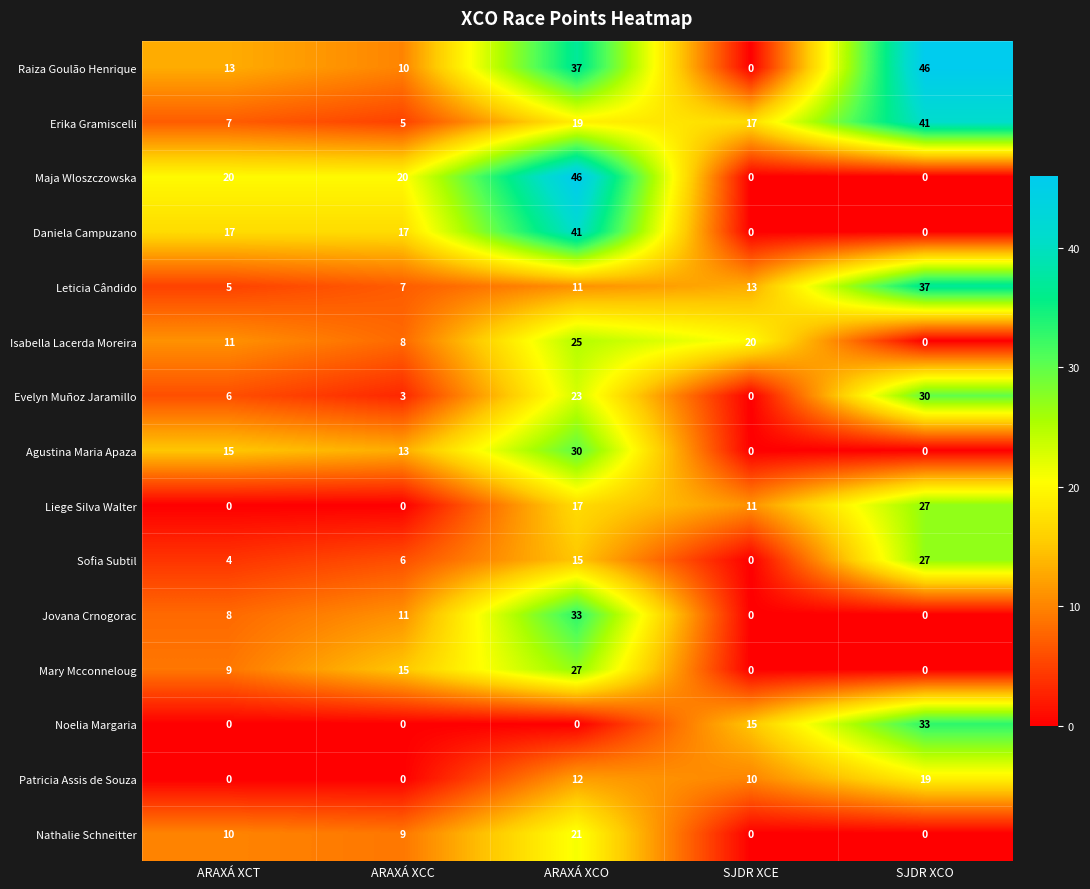

True or false: Liege Silva Walter has a value of 15 at ARAXÁ XCT.

False